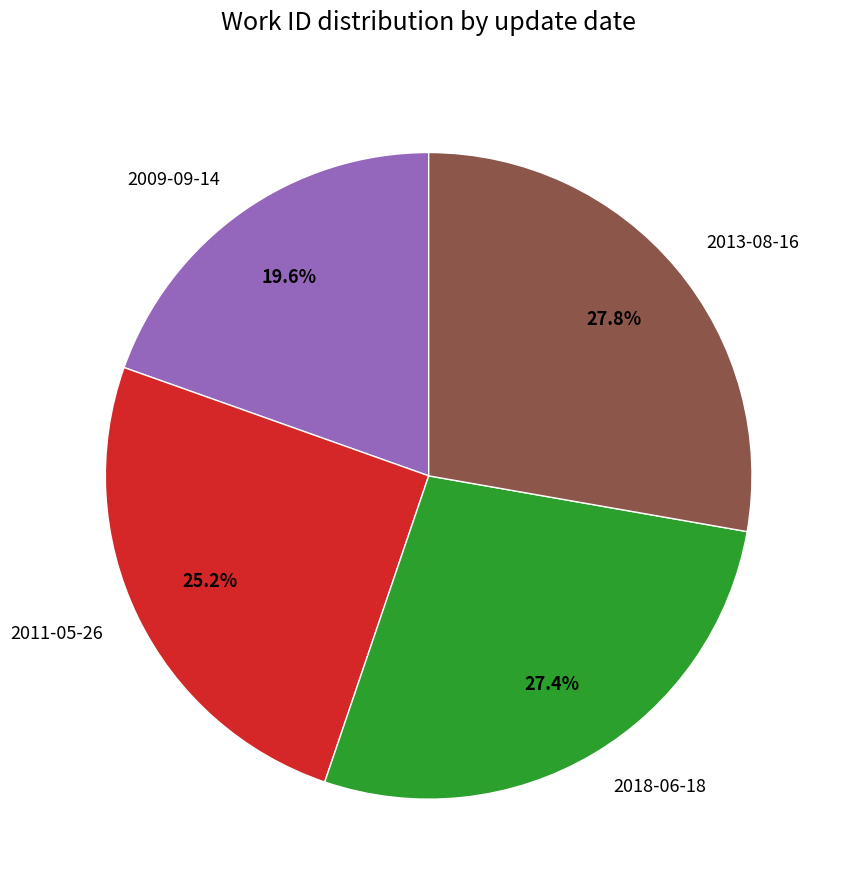

To the nearest percent, what portion does 2013-08-16 represent?

28%